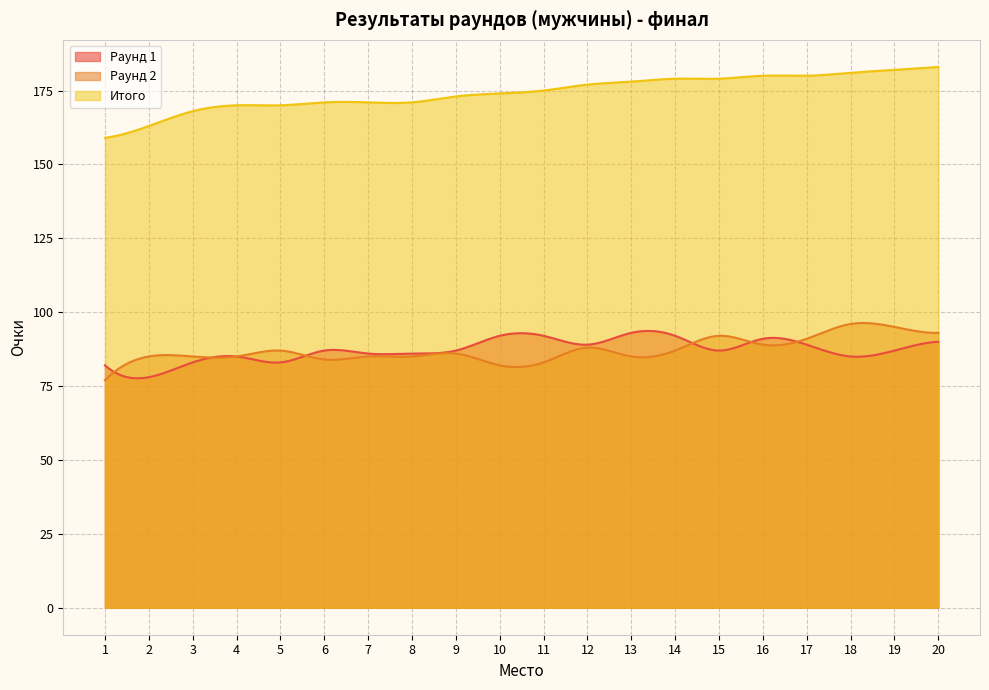

True or false: Раунд 1 and Итого intersect in this chart.

False